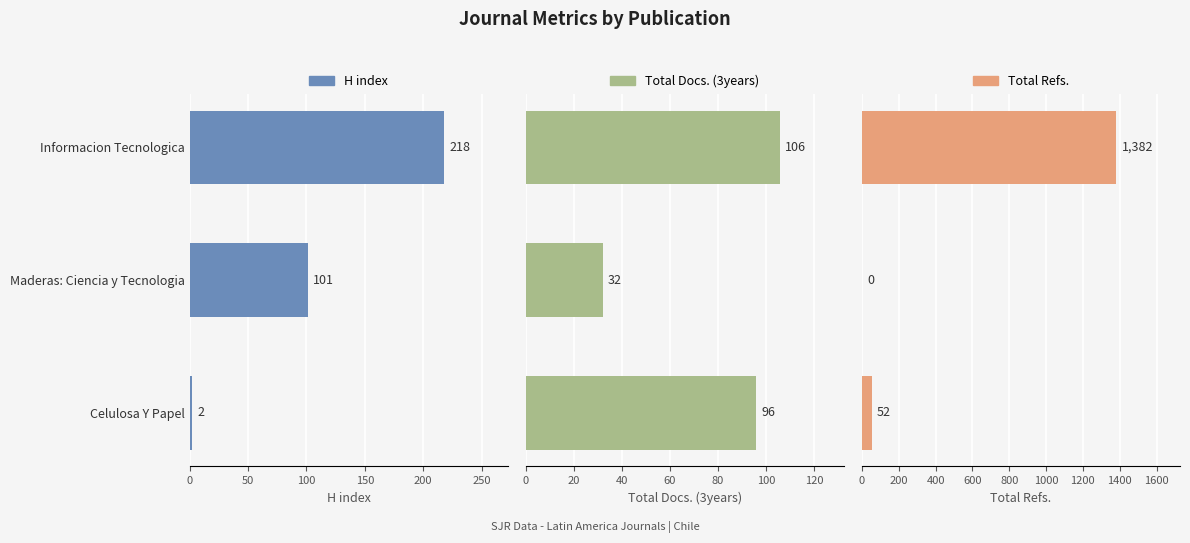

At Celulosa Y Papel, list the series in order from smallest to largest.

H index, Total Refs., Total Docs. (3years)